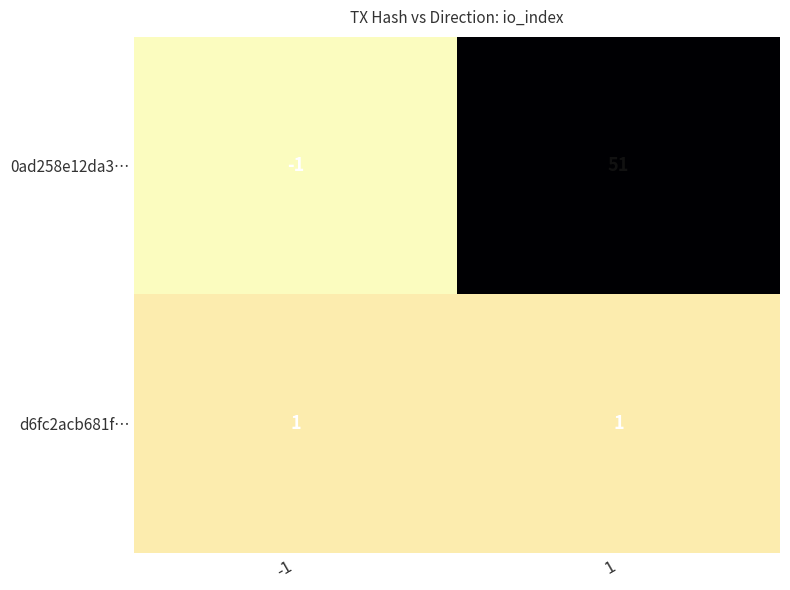

Reading right to left, what are all the values shown in this chart?

0ad258e12da3…: 51	-1
d6fc2acb681f…: 1	1